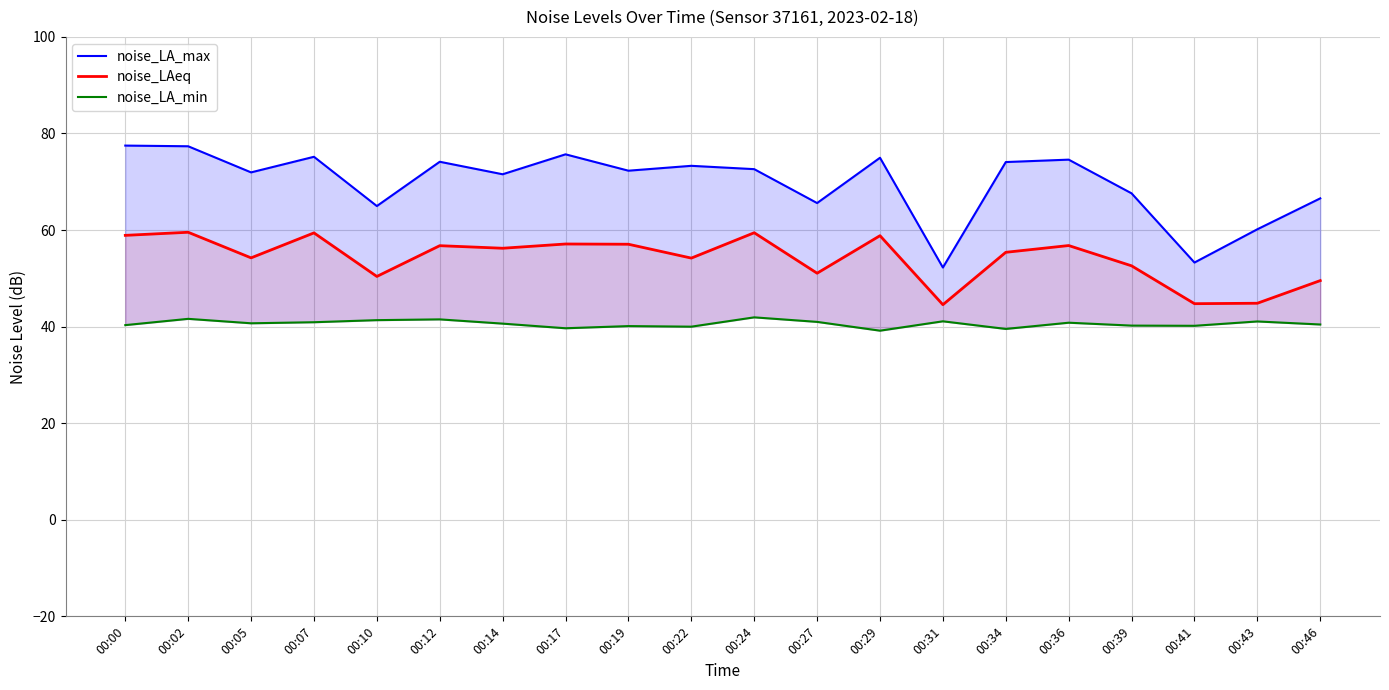

What are all the series names shown in the legend?

noise_LA_max, noise_LAeq, noise_LA_min